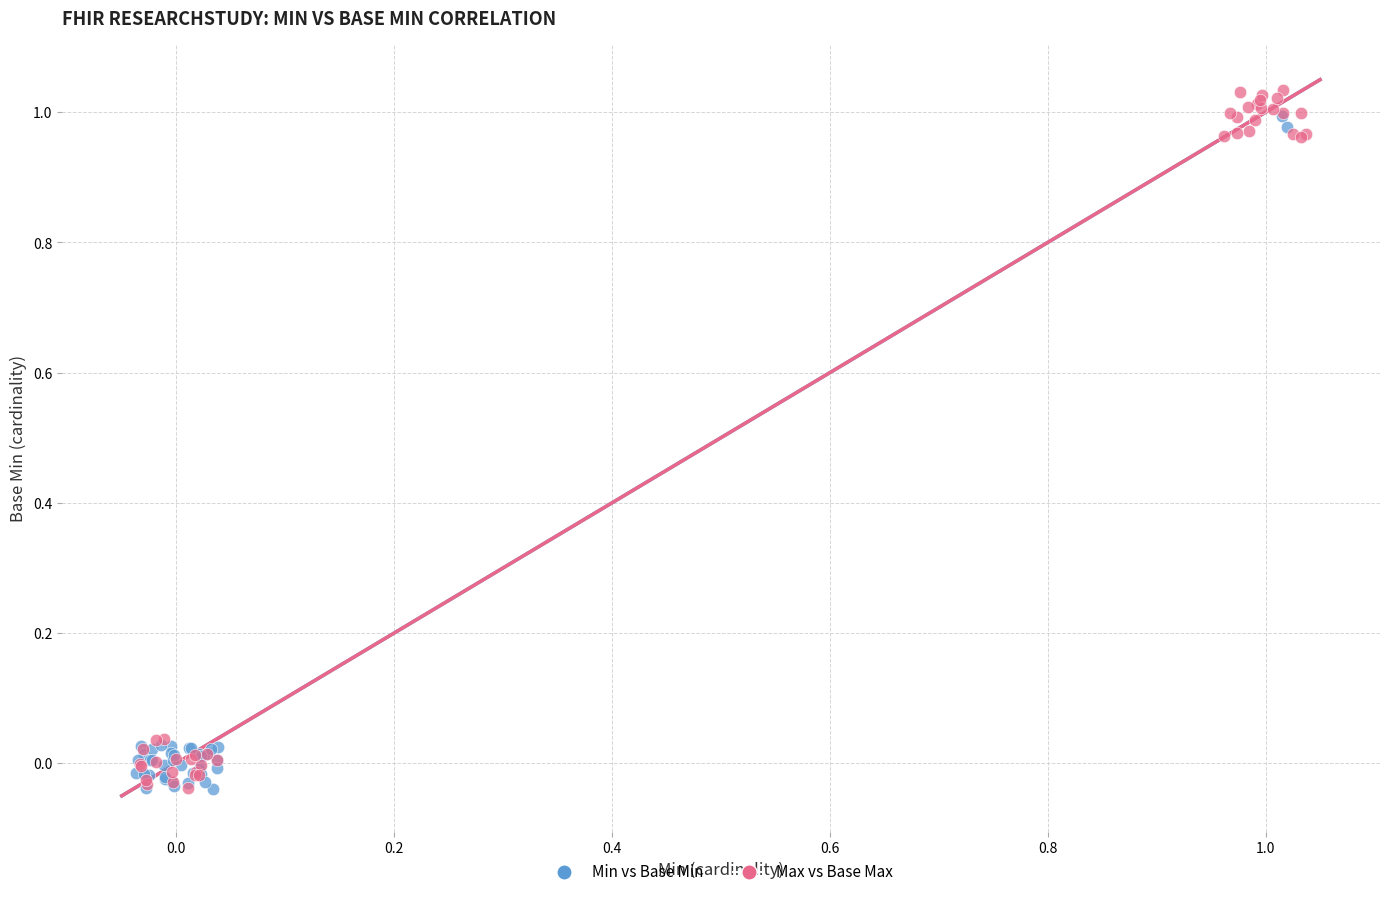

What are all the series names shown in the legend?

Min vs Base Min, Max vs Base Max